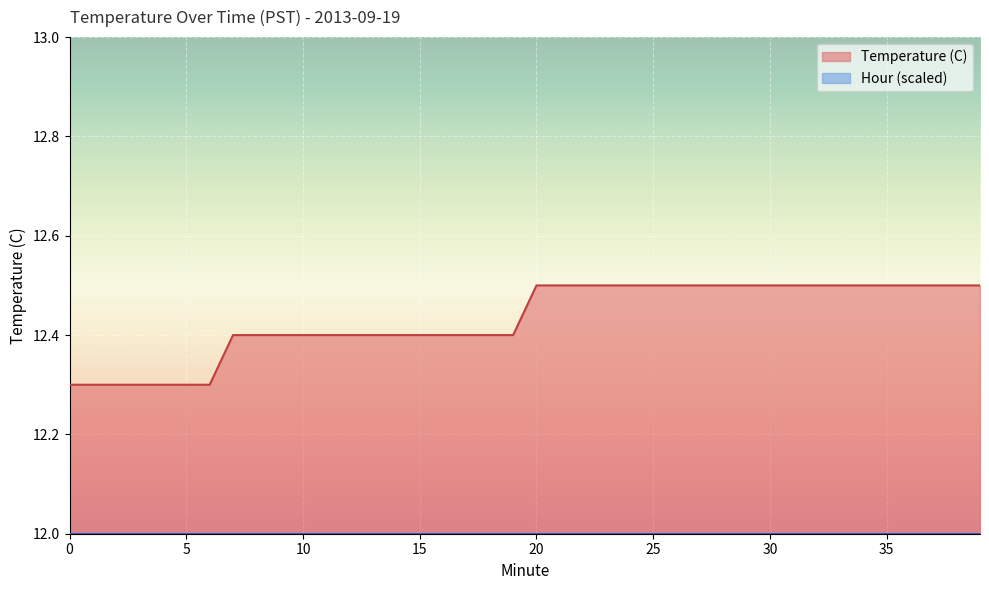

True or false: the data has more than 0 interior local peaks.

False